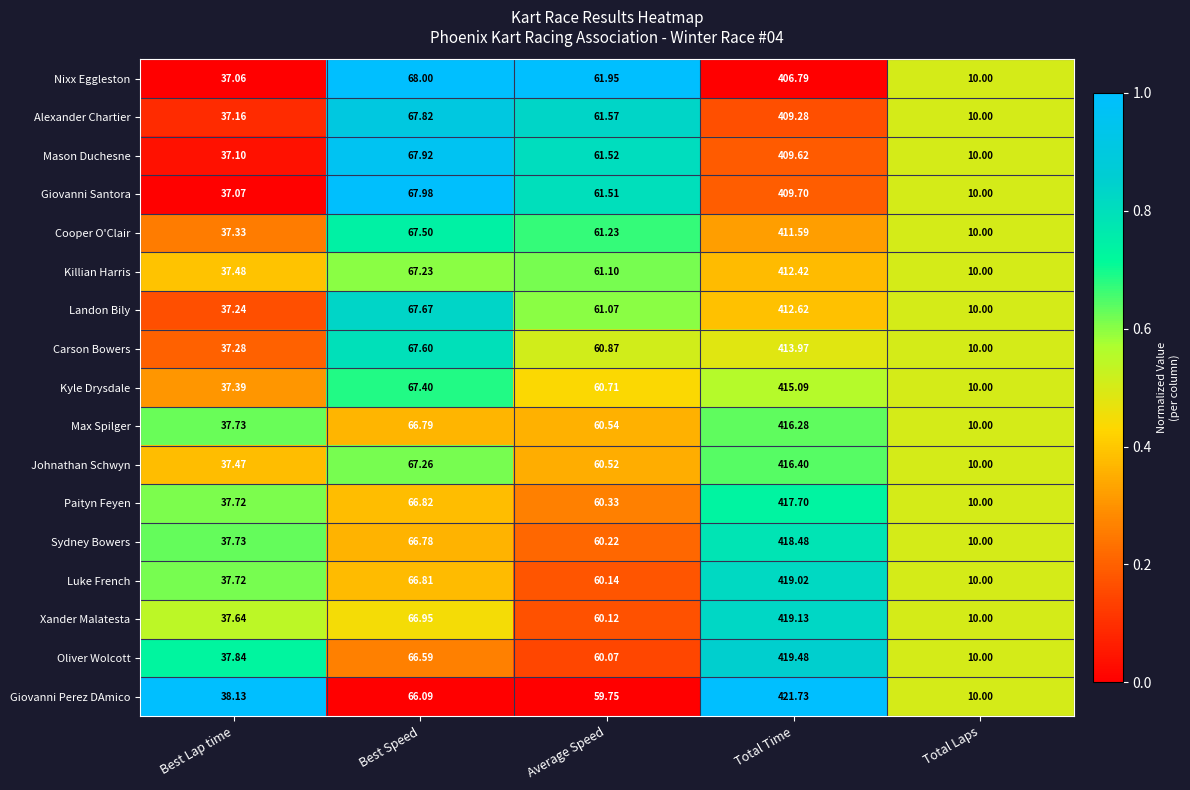

At which label does Xander Malatesta first exceed 60?

Best Speed